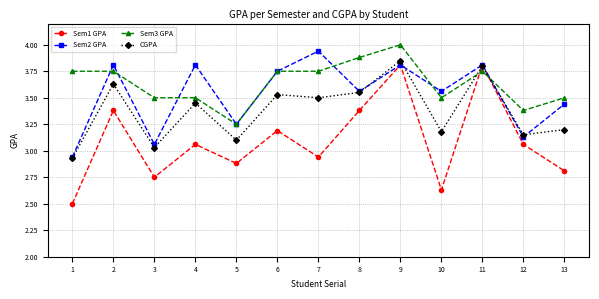

What is the minimum value shown in the chart?

2.5